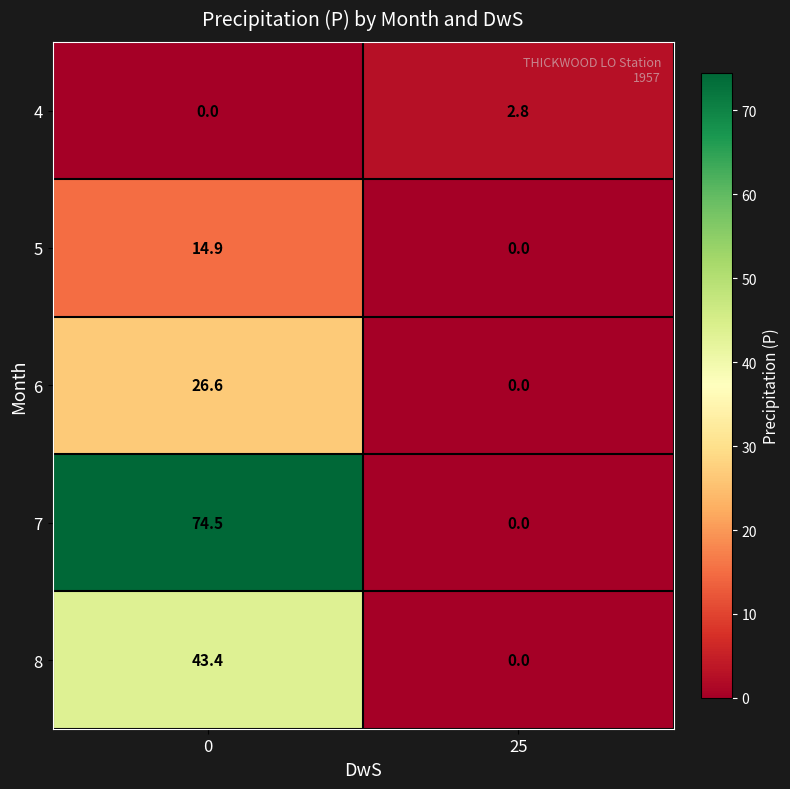

Which series has the largest total across all categories?

7